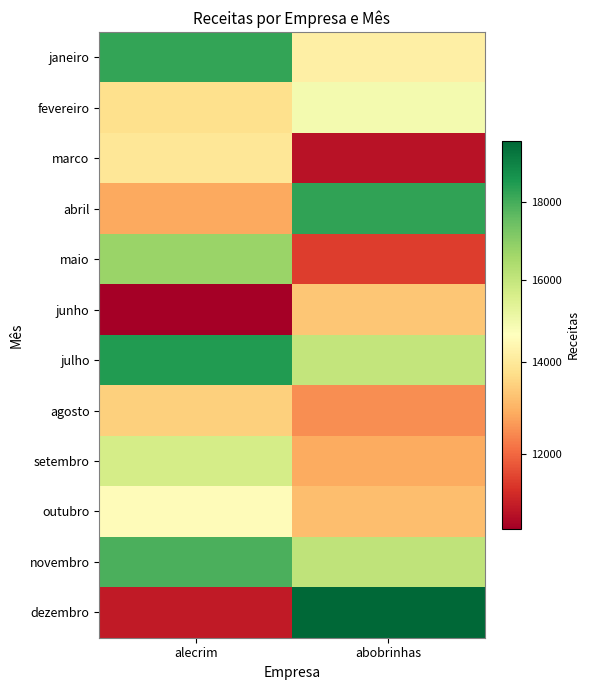

Reading right to left, what are all the values shown in this chart?

janeiro: abobrinhas=14166	alecrim=18248
fevereiro: abobrinhas=14887	alecrim=13776
marco: abobrinhas=10727	alecrim=13943
abril: abobrinhas=18280	alecrim=12854
maio: abobrinhas=11413	alecrim=16730
junho: abobrinhas=13316	alecrim=10396
julho: abobrinhas=16005	alecrim=18489
agosto: abobrinhas=12509	alecrim=13477
setembro: abobrinhas=12884	alecrim=15638
outubro: abobrinhas=13181	alecrim=14501
novembro: abobrinhas=16102	alecrim=17924
dezembro: abobrinhas=19584	alecrim=10879